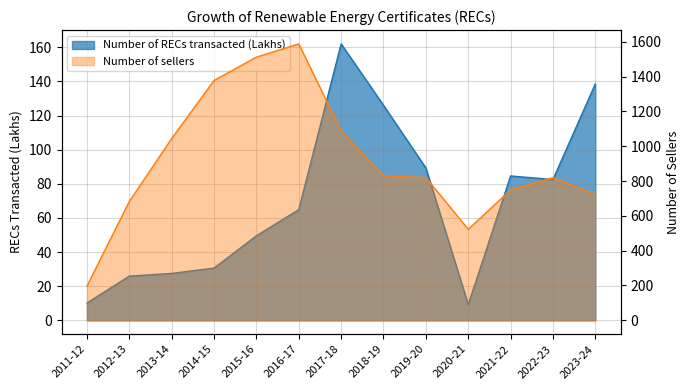

The value of Number of RECs transacted (Lakhs) at 2020-21 is 5.3. True or false?

False